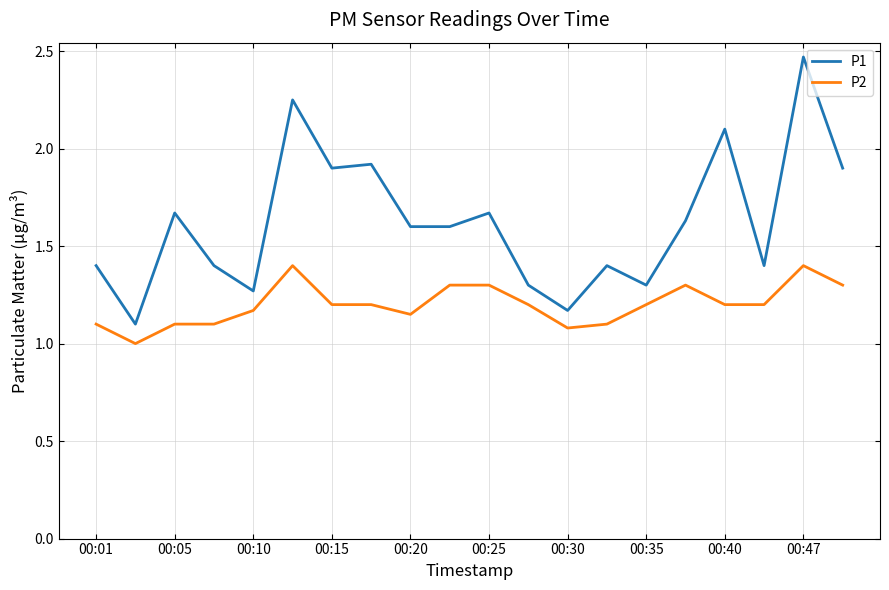

True or false: P2 has more than 0 points higher than both neighbors.

True